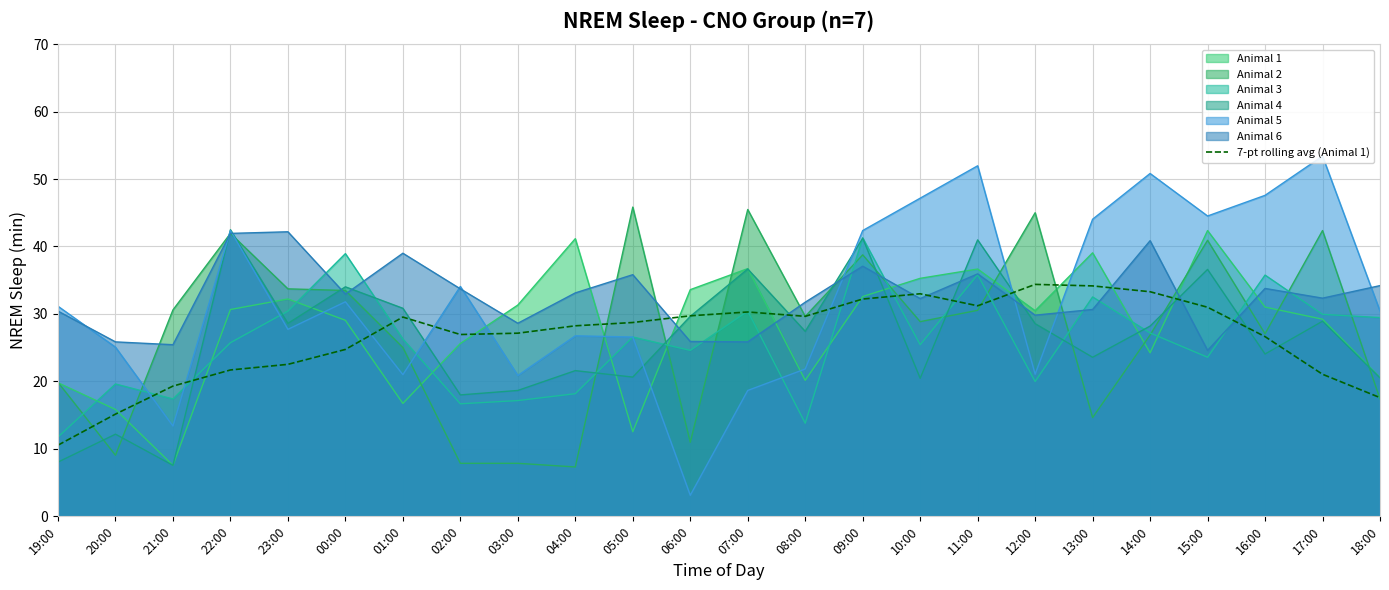

Which category has the highest value in the Animal 3 series?

09:00